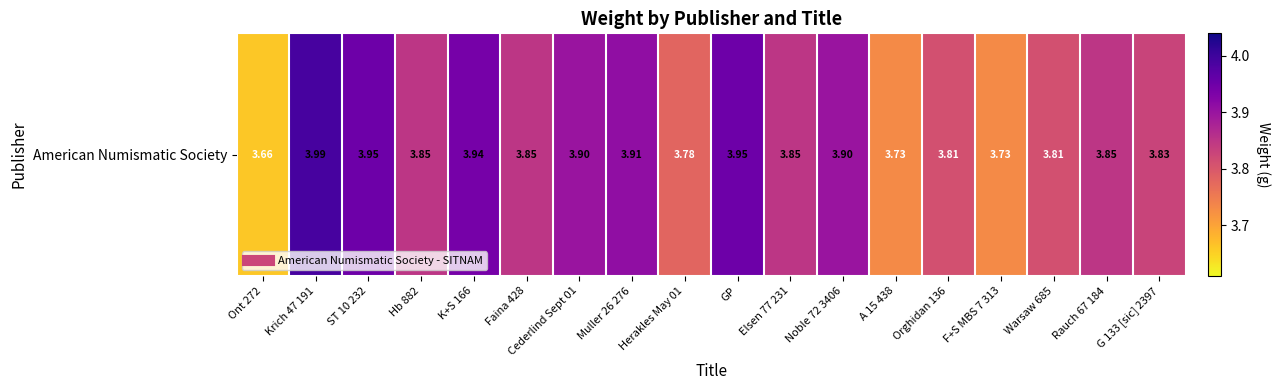

Is it true that the value at Rauch 67 184 is 6.7?

False